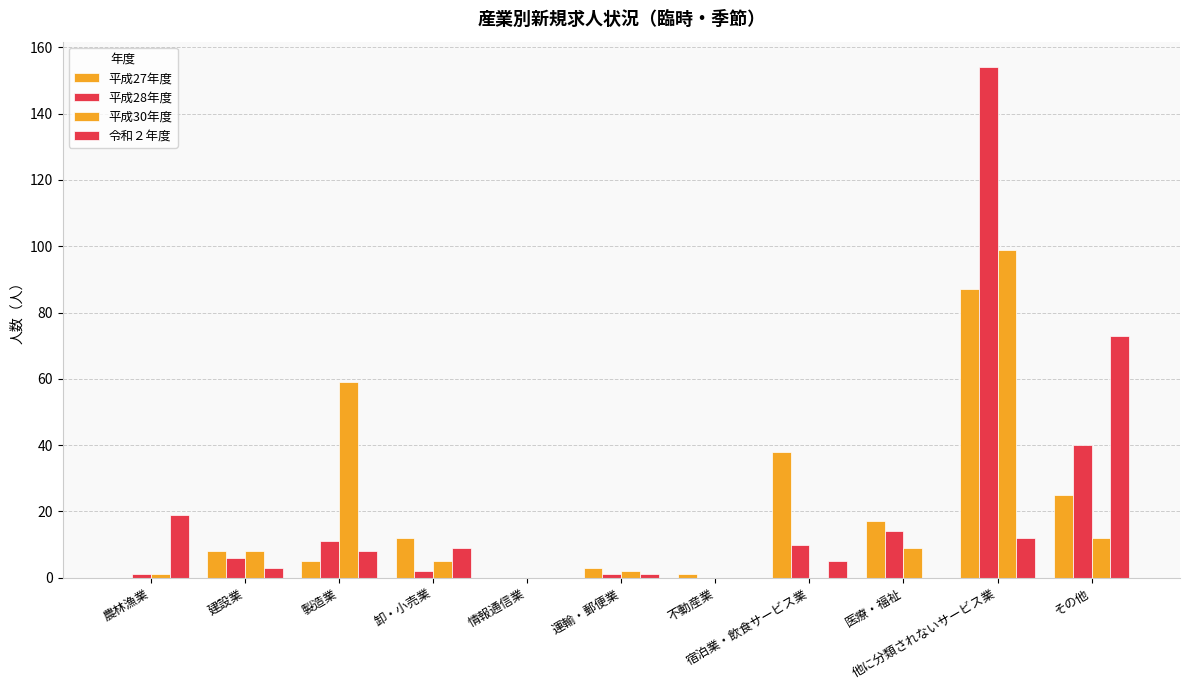

Between 他に分類されないサービス業 and 卸・小売業, which is larger?

他に分類されないサービス業